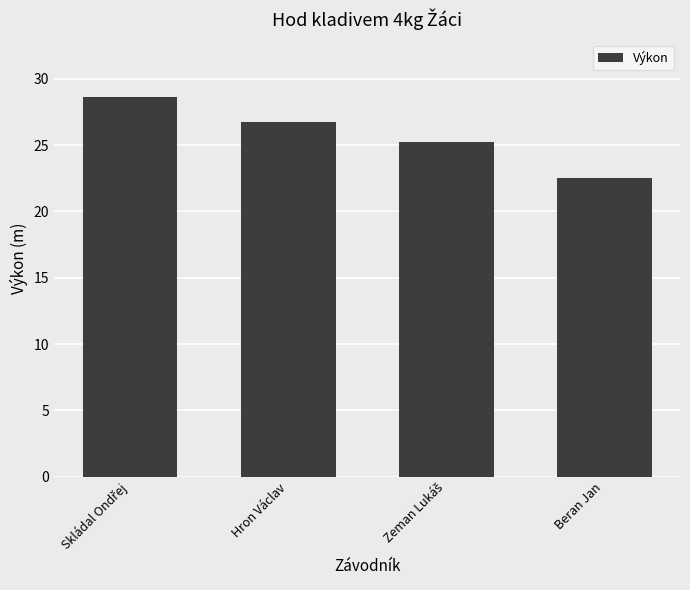

What position from the left is Hron Václav?

2